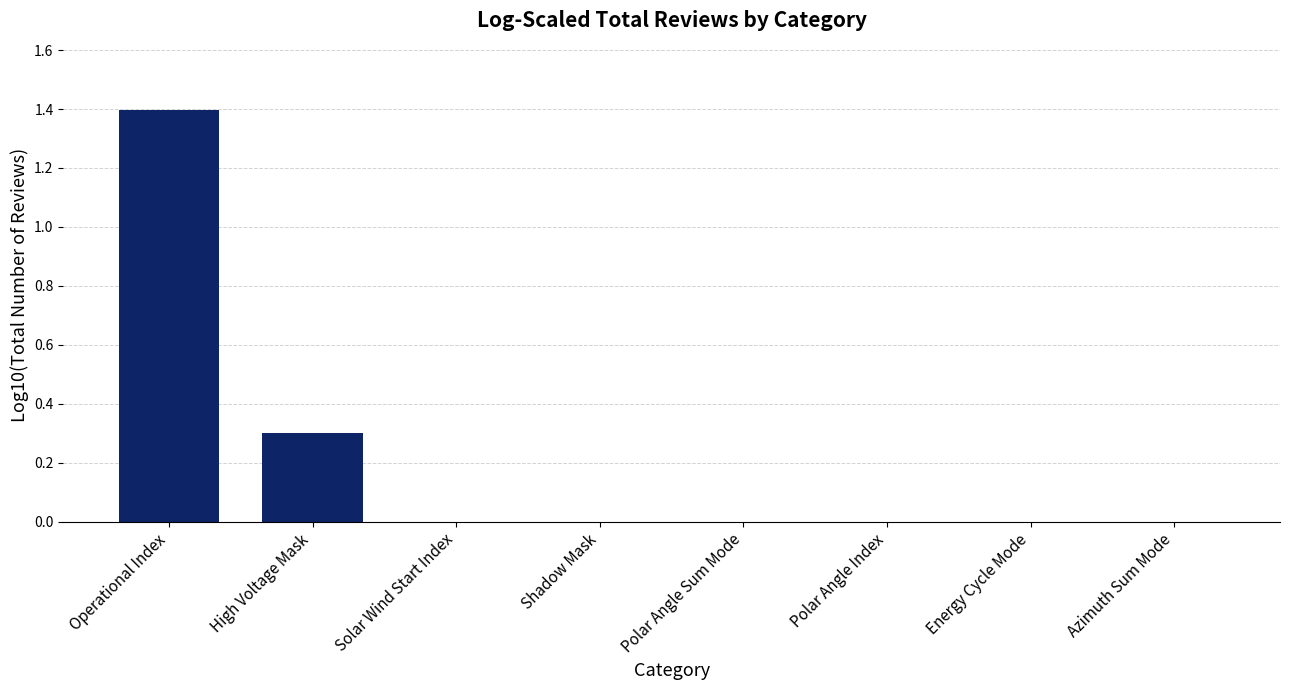

What is the sum of all values?

1.7